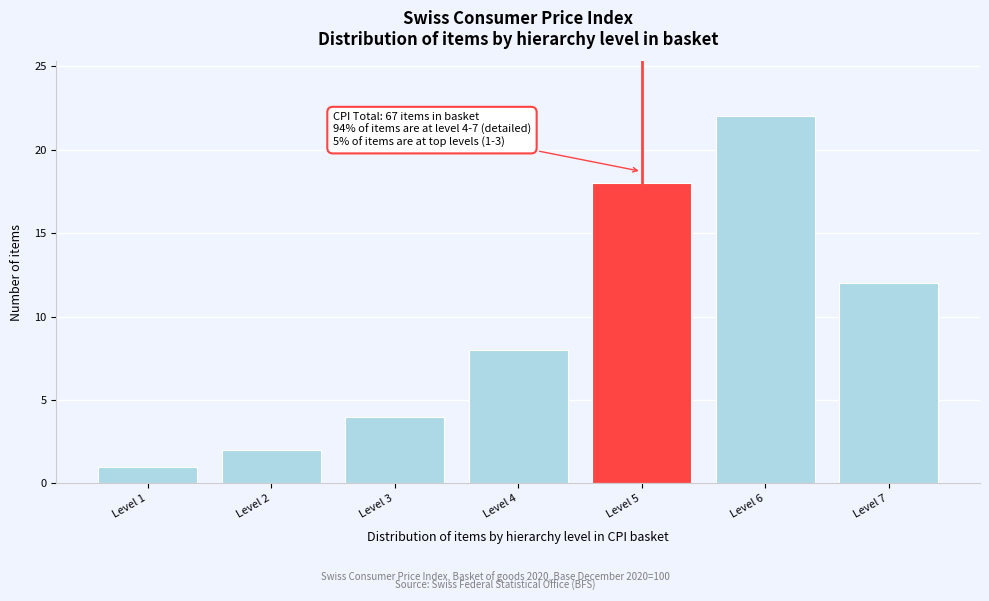

Reading left to right, extract all data points from this chart.

Level 1=1	Level 2=2	Level 3=4	Level 4=8	Level 5=18	Level 6=22	Level 7=12